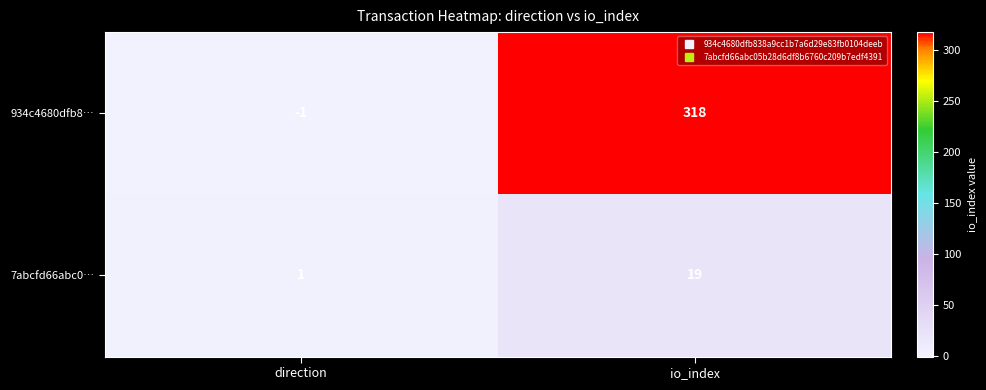

What is the sum of all 7abcfd66abc0… values?

20